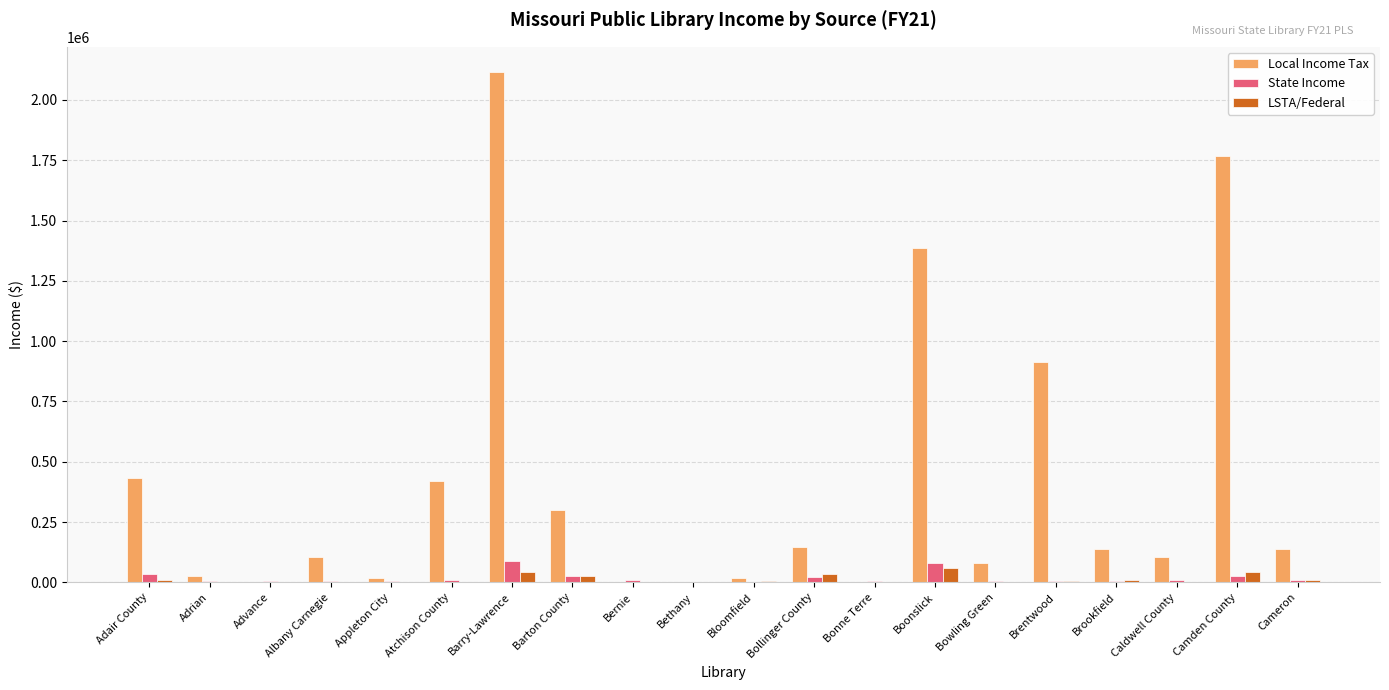

What is the sum of all Local Income Tax values?

8109528